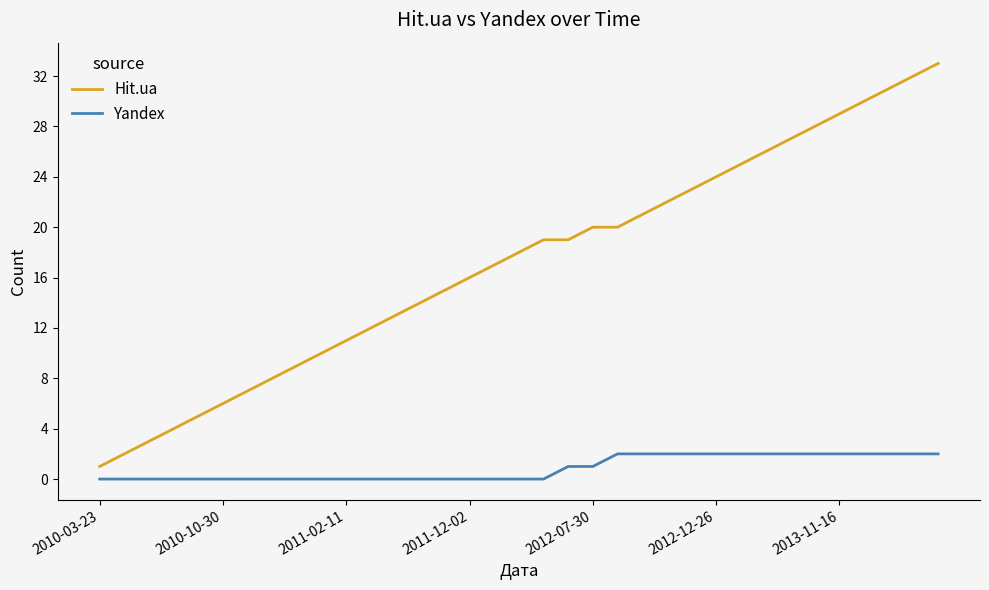

What are all the series names shown in the legend?

Hit.ua, Yandex